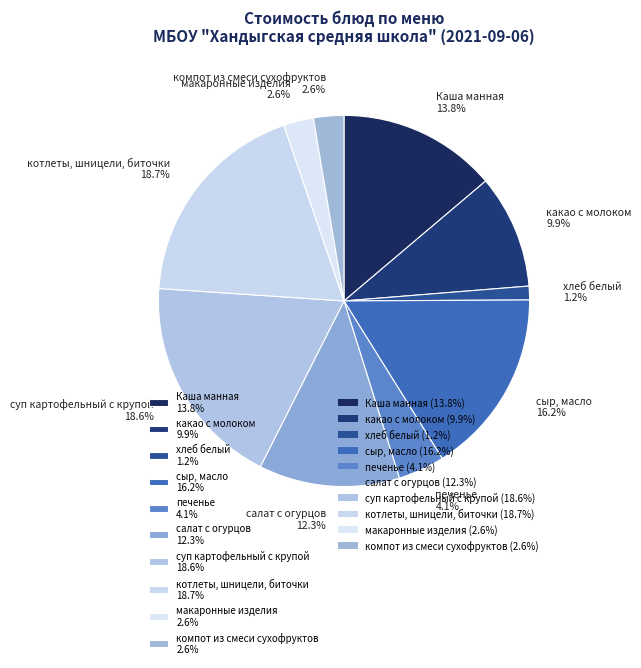

Which has a higher value, сыр, масло 16.2% or Каша манная 13.8%?

сыр, масло 16.2%